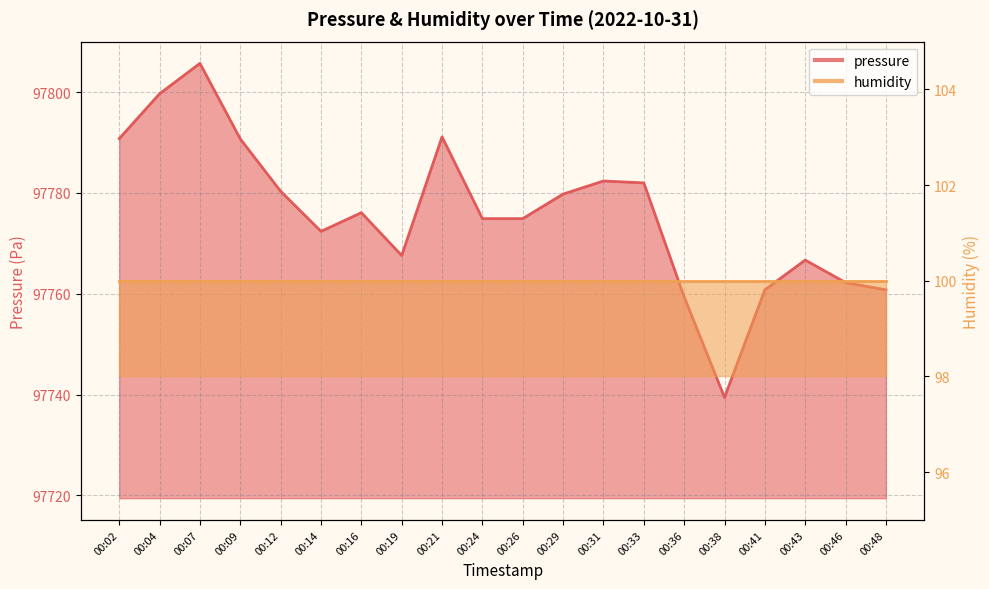

How many values are below 97776?

10